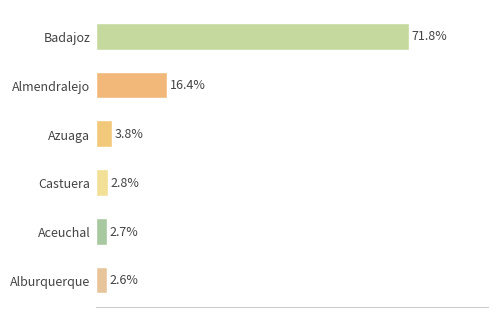

Which label corresponds to the largest value in the chart?

Badajoz